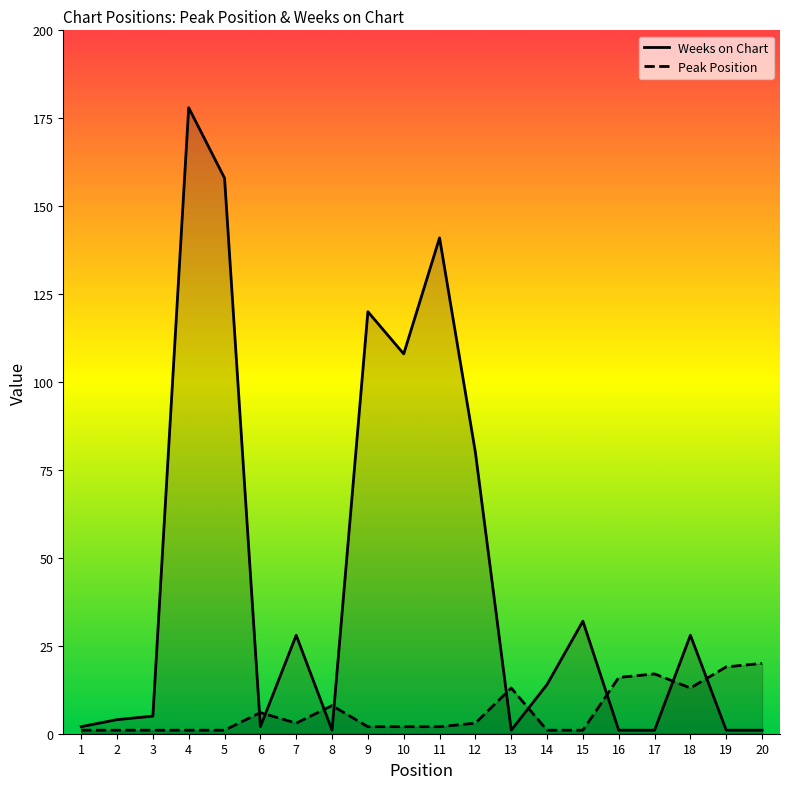

Reading left to right, list all the values displayed in this chart.

Peak Position: 1=1	2=1	3=1	4=1	5=1	6=6	7=3	8=8	9=2	10=2	11=2	12=3	13=13	14=1	15=1	16=16	17=17	18=13	19=19	20=20
Weeks on Chart: 1=2	2=4	3=5	4=178	5=158	6=2	7=28	8=1	9=120	10=108	11=141	12=80	13=1	14=14	15=32	16=1	17=1	18=28	19=1	20=1